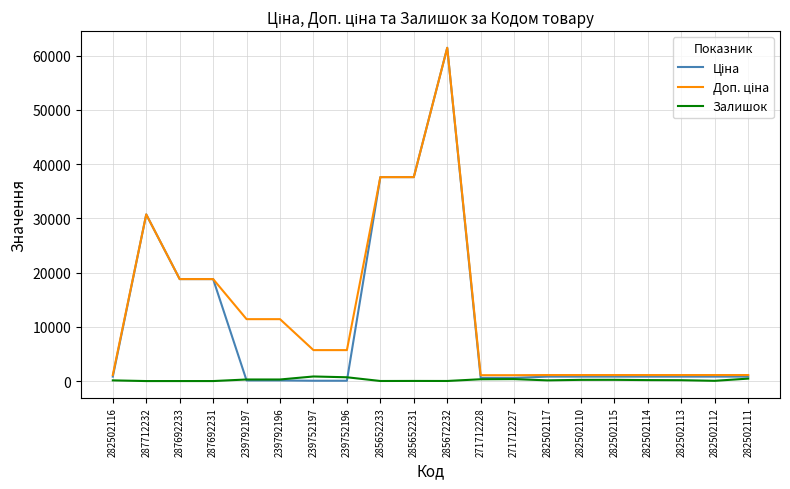

Count the number of categories in the chart.

20